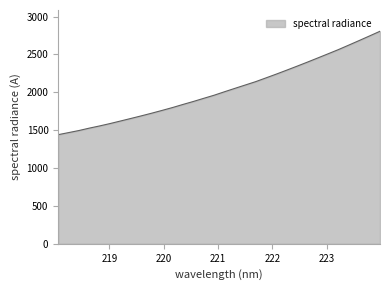

What is the difference between the maximum and minimum values?

1365.7